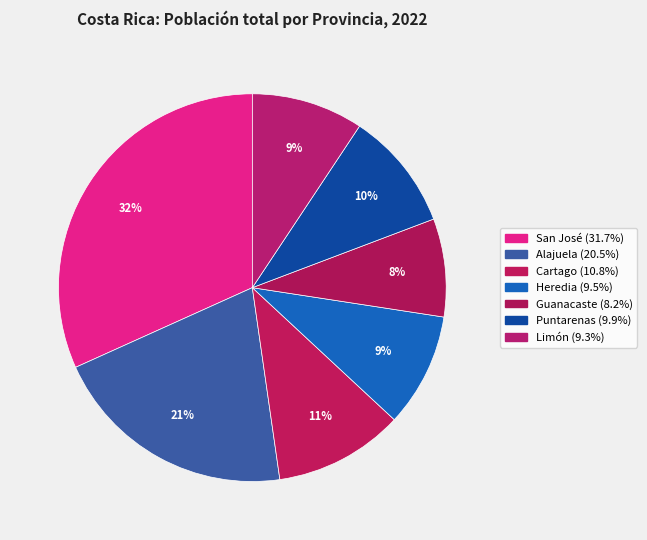

Approximately how many times larger is the value at Limón compared to San José?

0.3